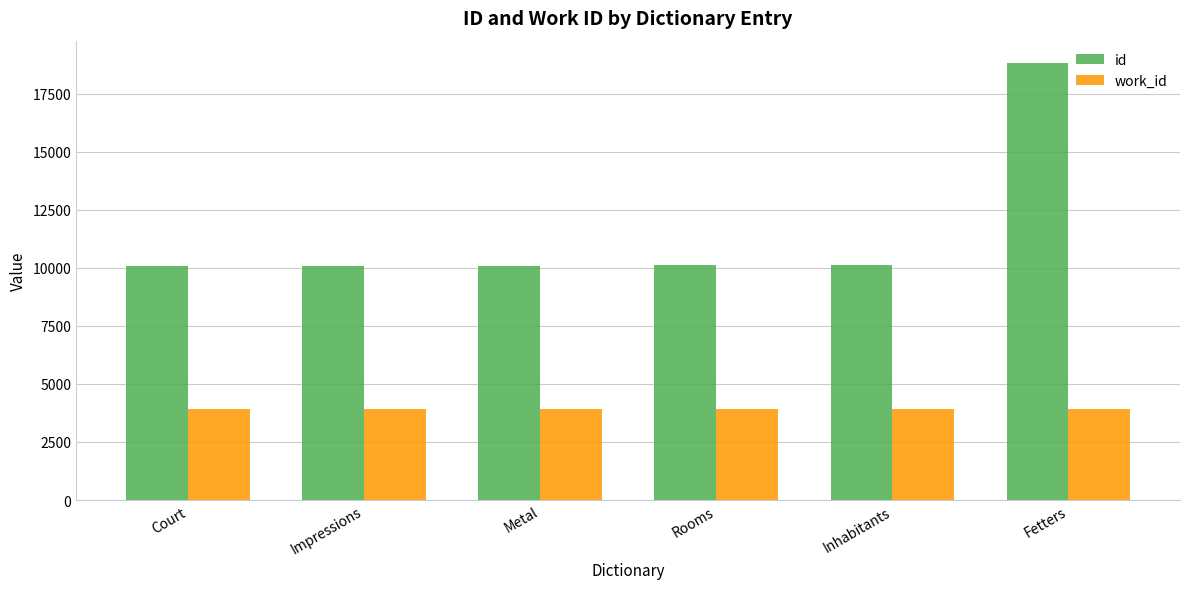

Is the value of id at Court greater than the value of work_id at Metal?

Yes